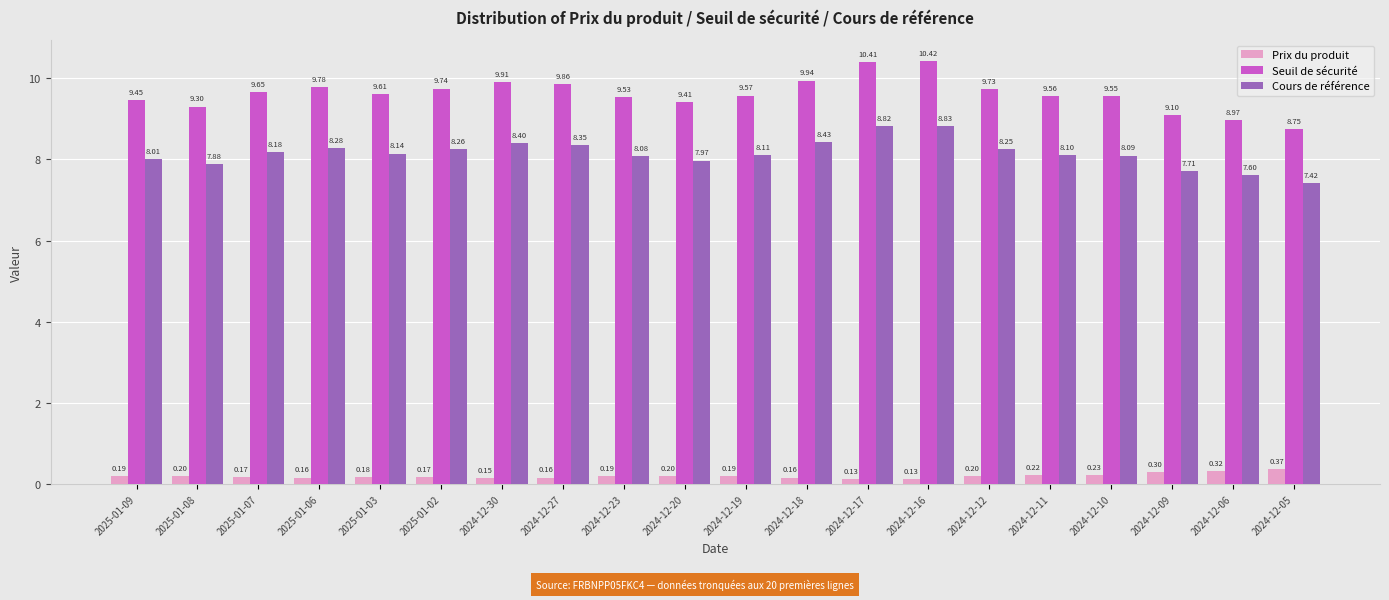

What is the sum of all Cours de référence values?

162.9